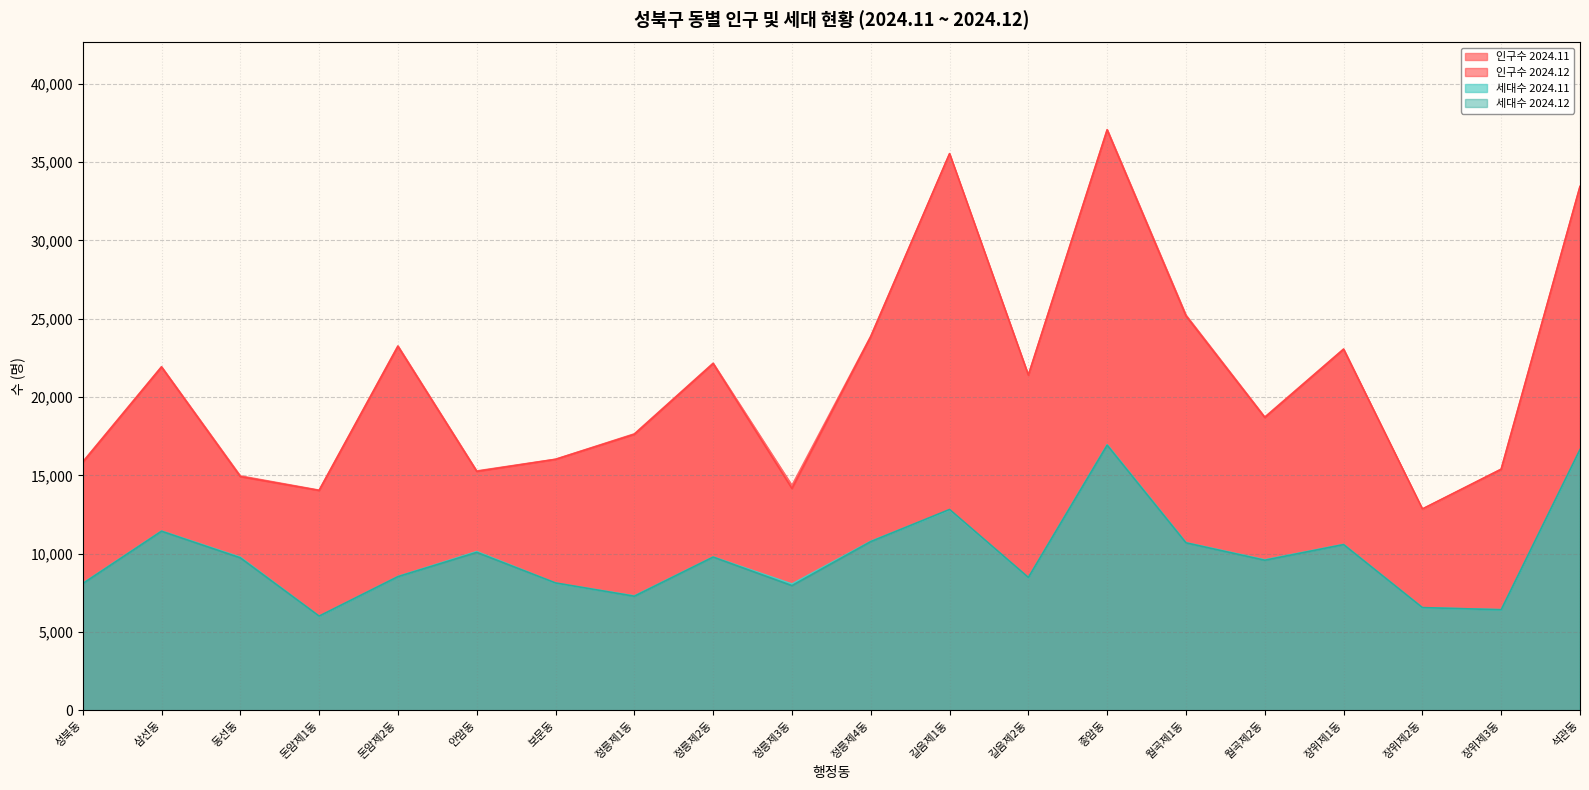

List the series in order of their peak value, highest first.

인구수 2024.11, 인구수 2024.12, 세대수 2024.11, 세대수 2024.12